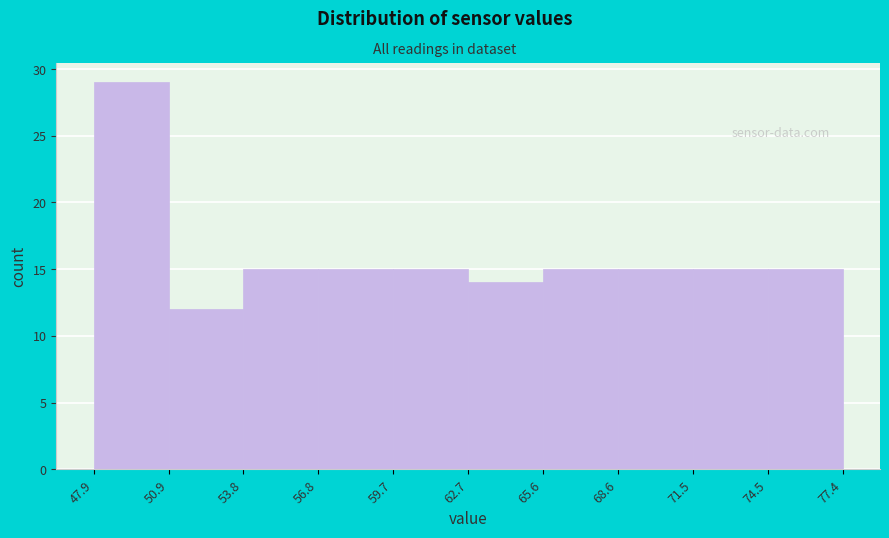

Reading left to right, transcribe this chart: for each bar, give the range it covers on the x-axis and its height. The values are not printed on the chart, so give them approximately, as read against the axis.

47.9 to 50.9: 29
50.9 to 53.8: 12
53.8 to 56.8: 15
56.8 to 59.7: 15
59.7 to 62.7: 15
62.7 to 65.6: 14
65.6 to 68.6: 15
68.6 to 71.5: 15
71.5 to 74.5: 15
74.5 to 77.4: 15